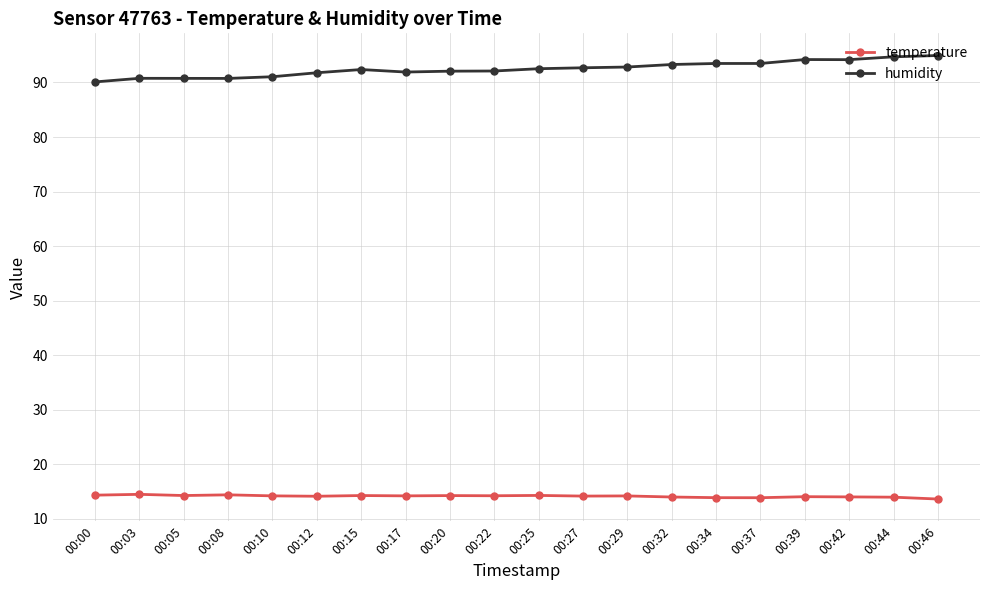

What is the total value across all series at 00:00?

104.5